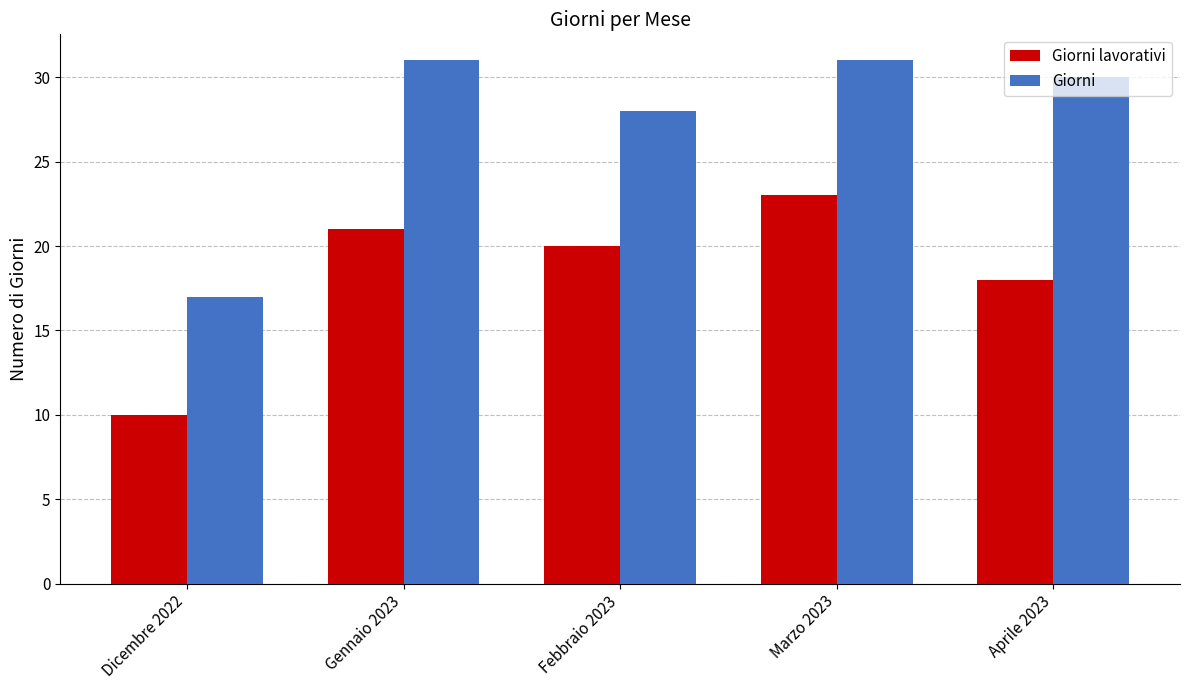

What is the label of the 2nd bar from the left?

Gennaio 2023